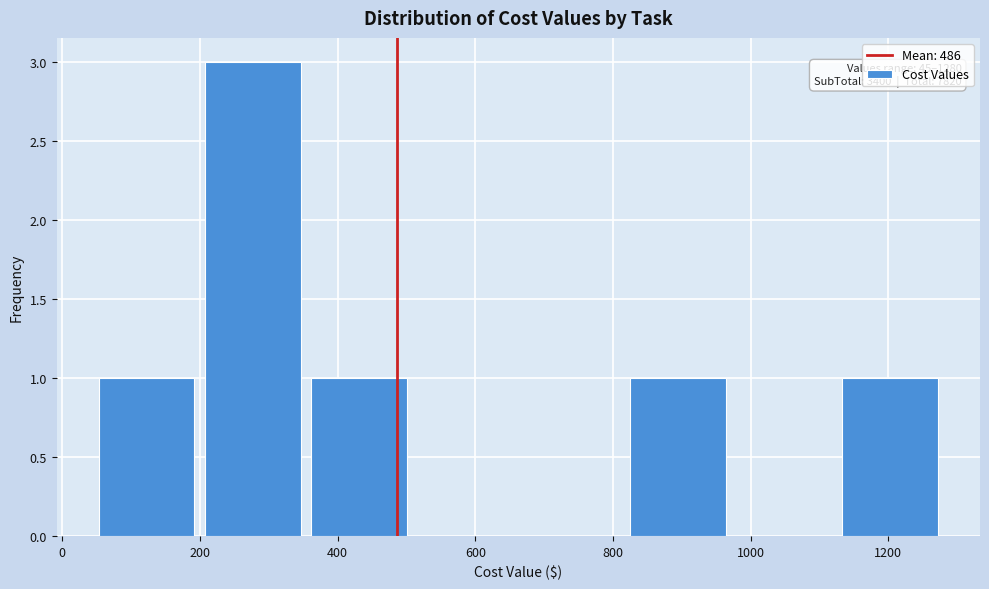

Over which range of the x-axis is the bar tallest?

200 to 360